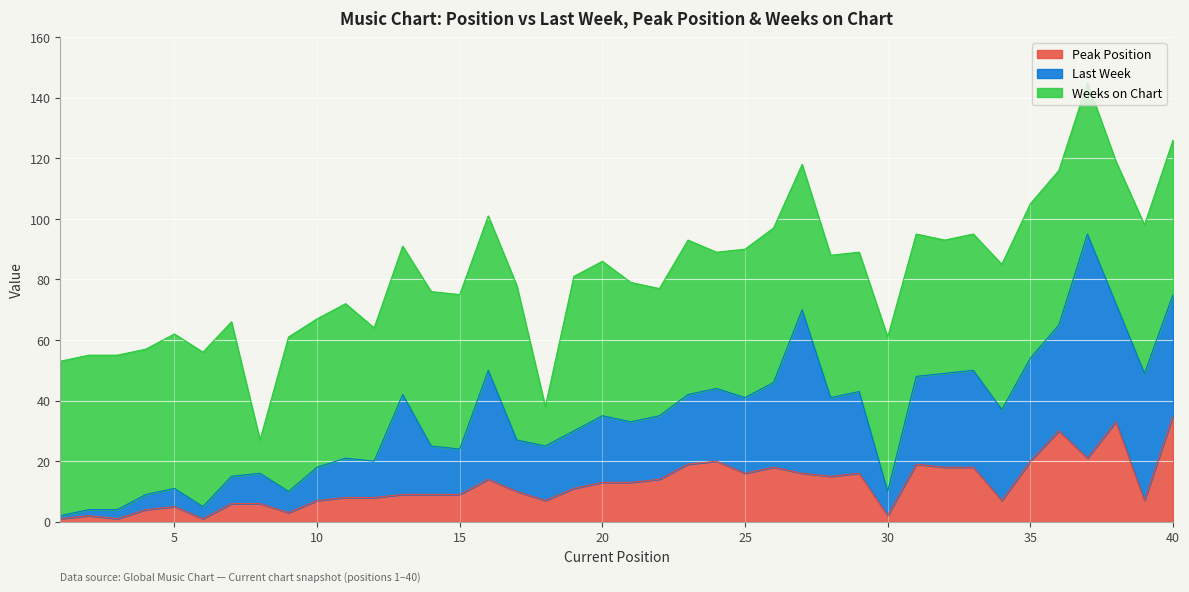

Reading left to right, extract all data points from this chart.

Last Week: 1=1	2=2	3=3	4=5	5=6	6=4	7=9	8=10	9=7	10=11	11=13	12=12	13=33	14=16	15=15	16=36	17=17	18=18	19=19	20=22	21=20	22=21	23=23	24=24	25=25	26=28	27=54	28=26	29=27	30=8	31=29	32=31	33=32	34=30	35=34	36=35	37=74	38=39	39=42	40=40
Peak Position: 1=1	2=2	3=1	4=4	5=5	6=1	7=6	8=6	9=3	10=7	11=8	12=8	13=9	14=9	15=9	16=14	17=10	18=7	19=11	20=13	21=13	22=14	23=19	24=20	25=16	26=18	27=16	28=15	29=16	30=2	31=19	32=18	33=18	34=7	35=20	36=30	37=21	38=33	39=7	40=35
Weeks on Chart: 1=51	2=51	3=51	4=48	5=51	6=51	7=51	8=11	9=51	10=49	11=51	12=44	13=49	14=51	15=51	16=51	17=51	18=13	19=51	20=51	21=46	22=42	23=51	24=45	25=49	26=51	27=48	28=47	29=46	30=51	31=47	32=44	33=45	34=48	35=51	36=51	37=50	38=47	39=49	40=51